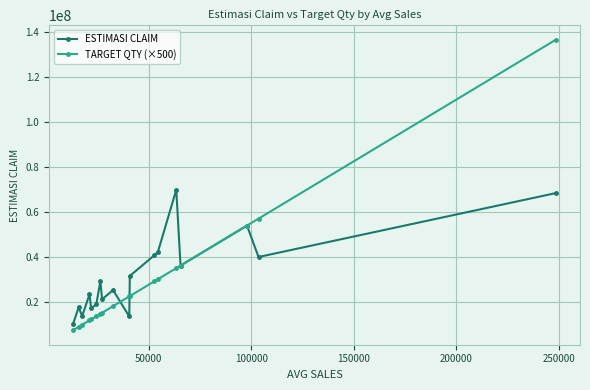

What is the value of the TARGET QTY (×500) point at the 15th from the left?

36062000